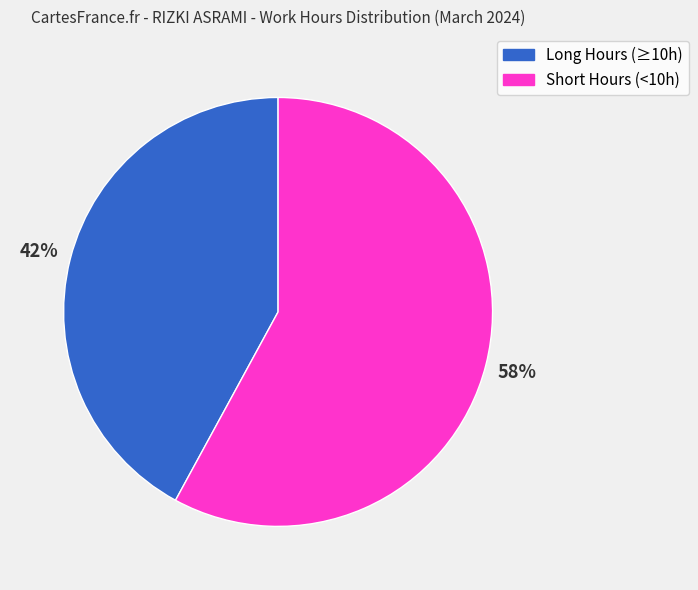

Is there a majority slice in this chart?

Yes